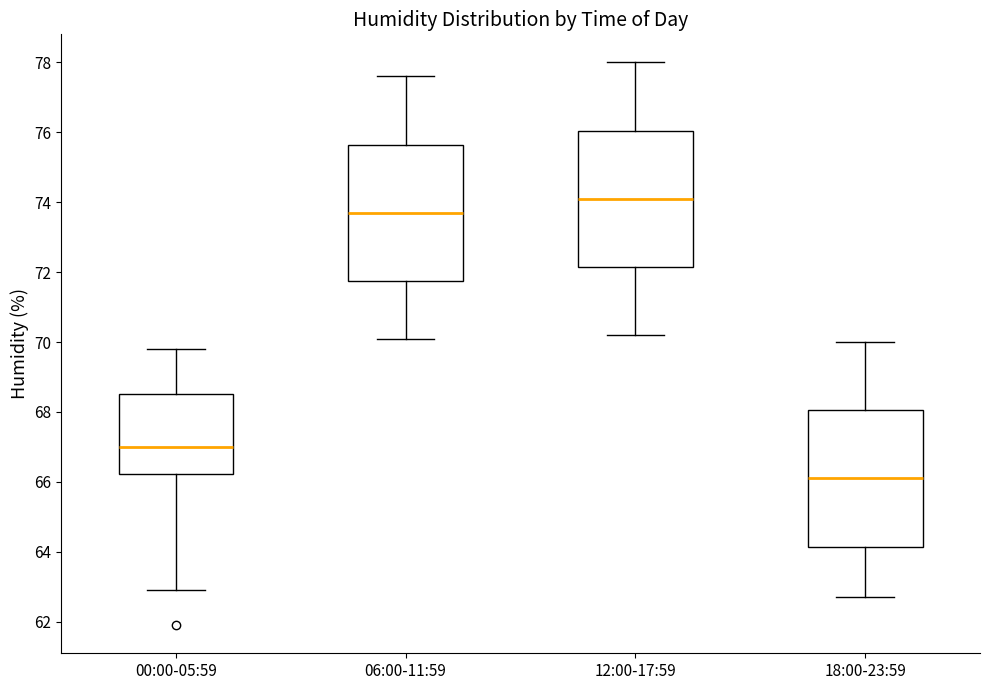

Where does the median line of the box for 06:00-11:59 sit on the y-axis? The values are not printed on the chart, so give them approximately, as read against the axis.

73.8